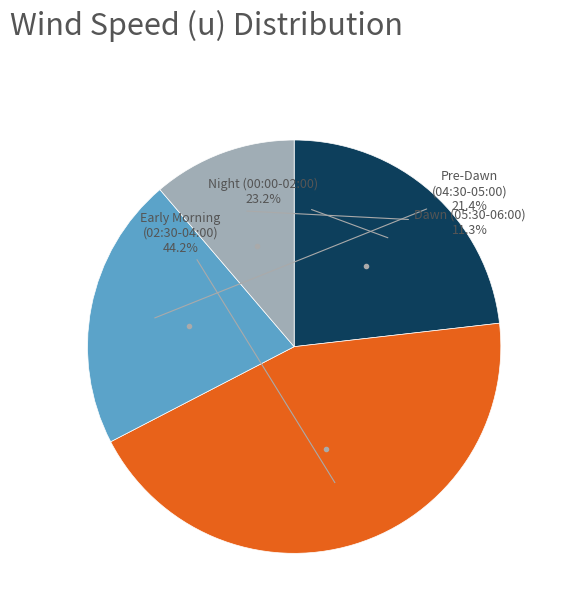

Which category has the smallest portion of the pie?

Dawn (05:30-06:00)